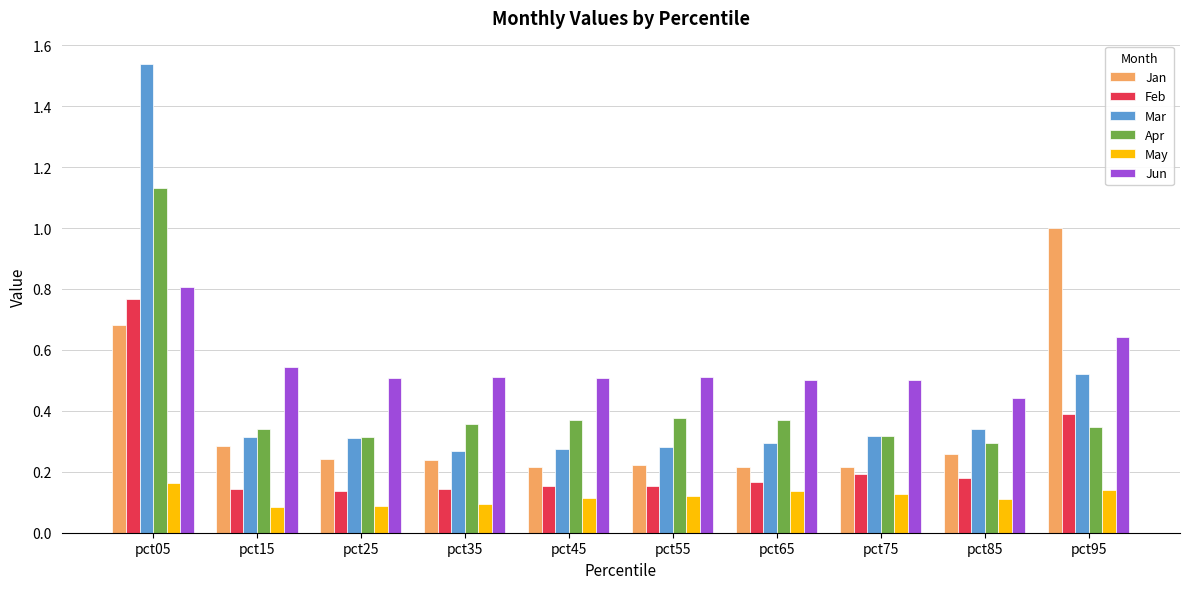

What is the difference between the highest and lowest values at pct95?

0.9